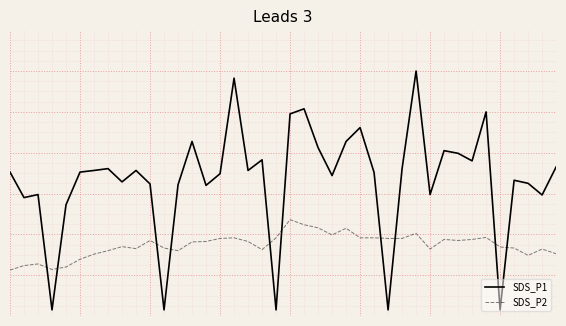

True or false: SDS_P1 and SDS_P2 cross at least once.

True